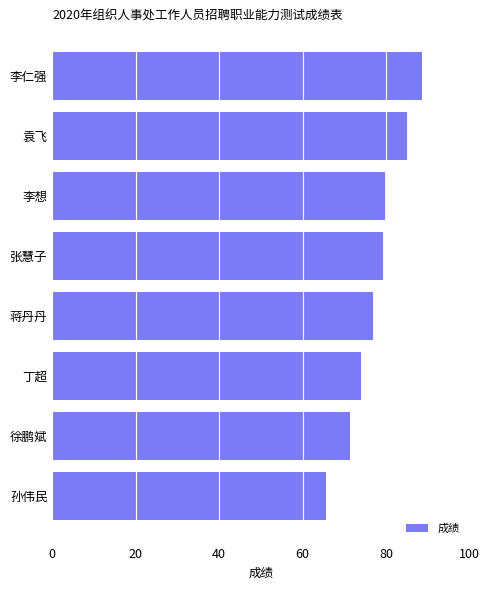

What is the difference between the maximum and second lowest values?

17.3